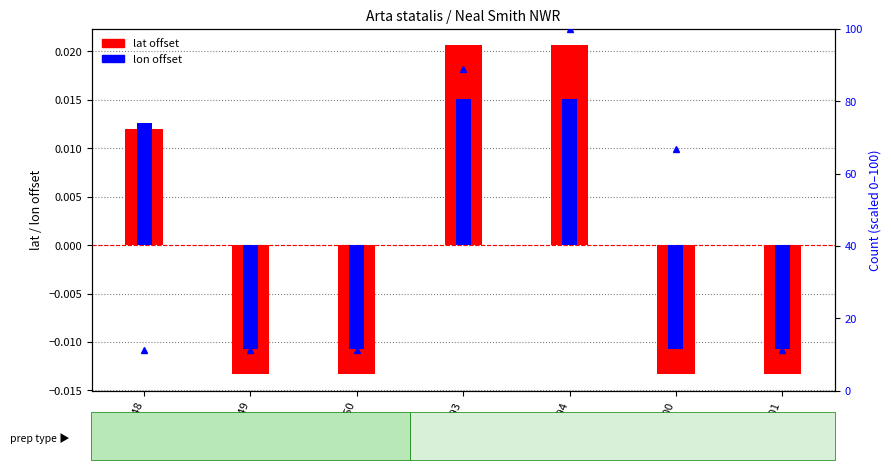

What is the total value across all series at 69400?

66.6